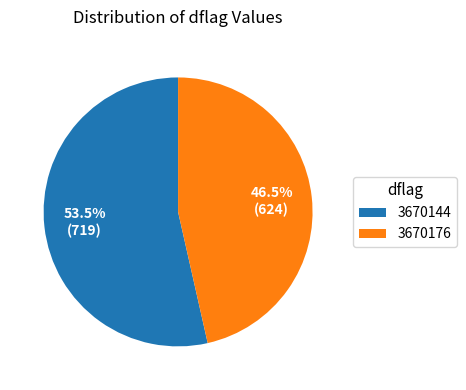

Does any single category account for the majority?

Yes